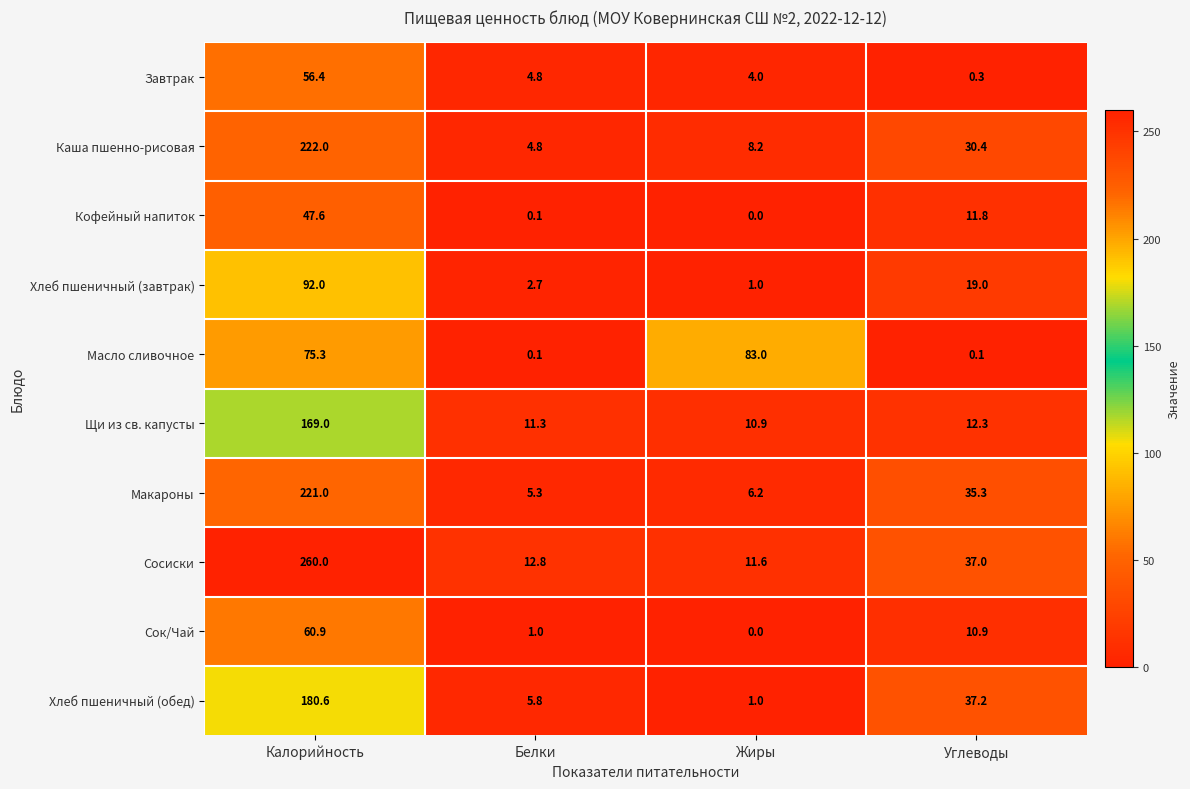

Which series has the largest total across all categories?

Сосиски